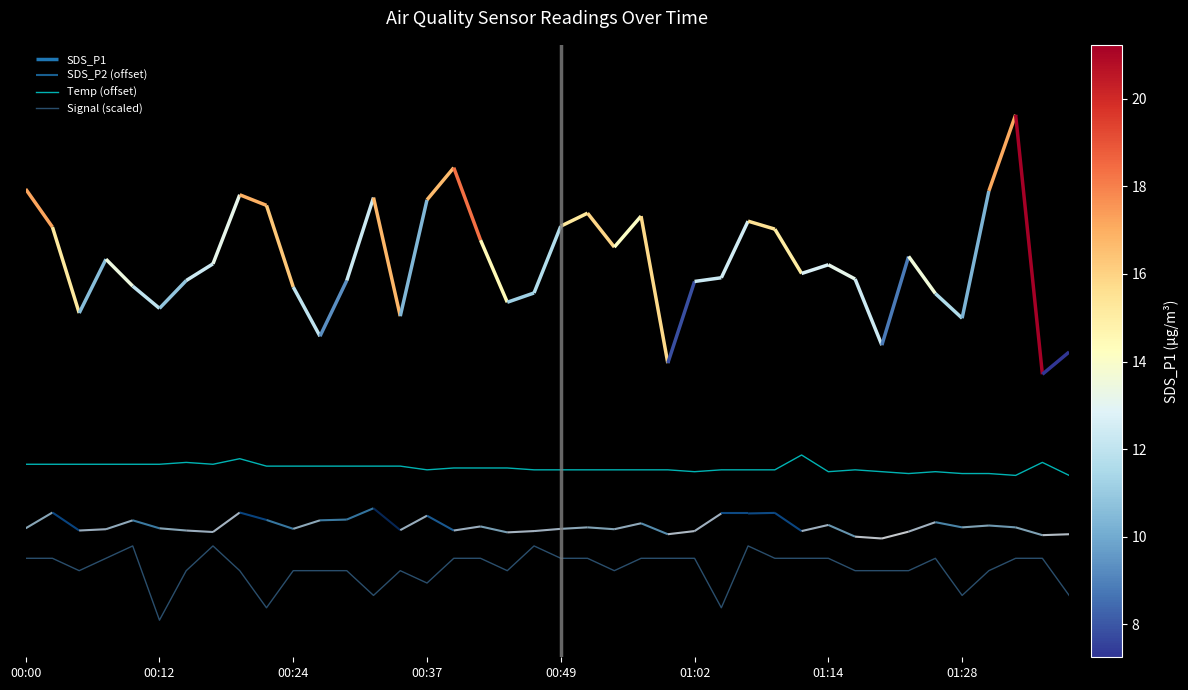

What value does the Signal (scaled) series have at 22?

-3.3